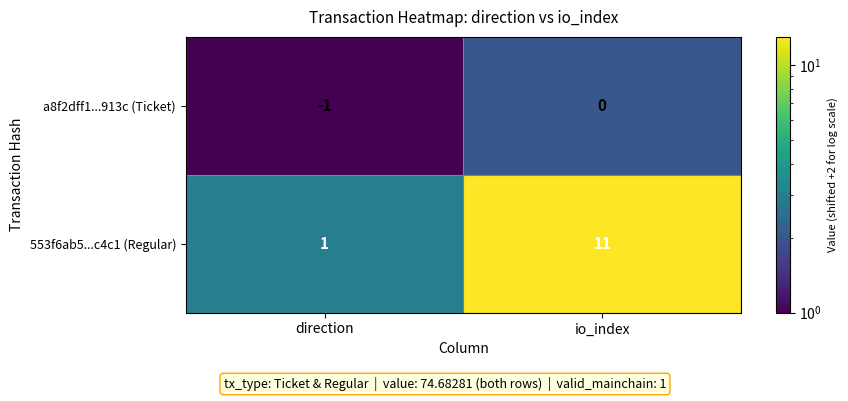

Rank the series by their maximum value, from highest to lowest.

553f6ab5...c4c1 (Regular), a8f2dff1...913c (Ticket)